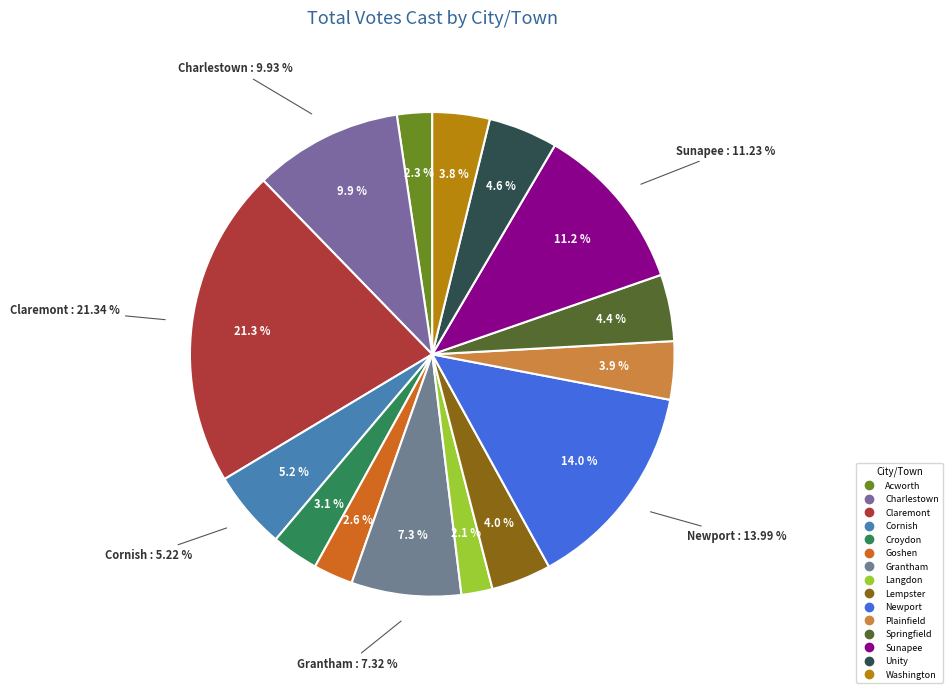

What is the ratio of the value at Charlestown to the value at Grantham?

1.4